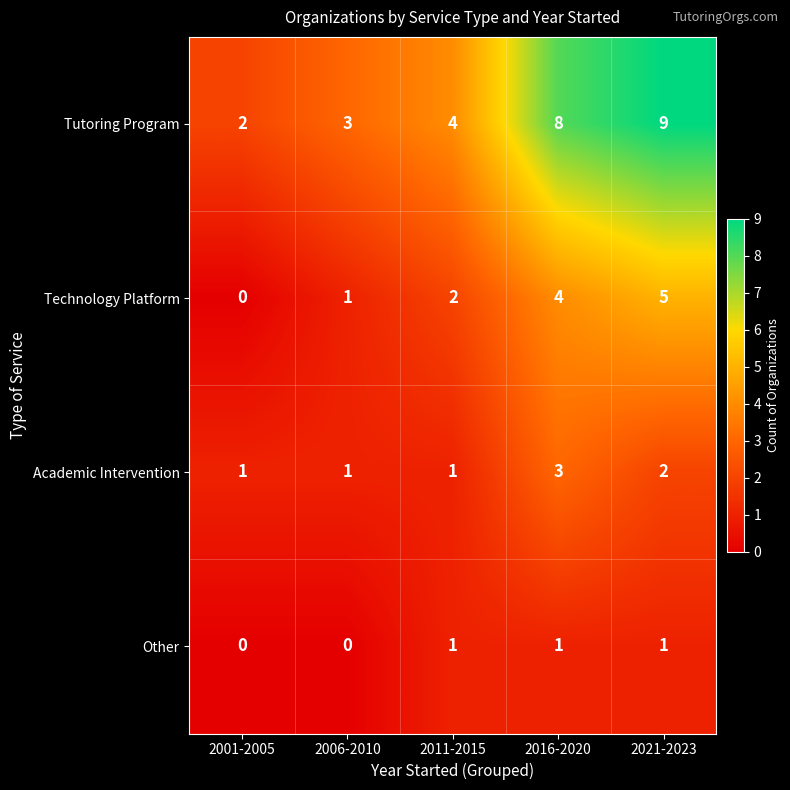

What is the difference between the second highest and second lowest values in the Tutoring Program series?

5